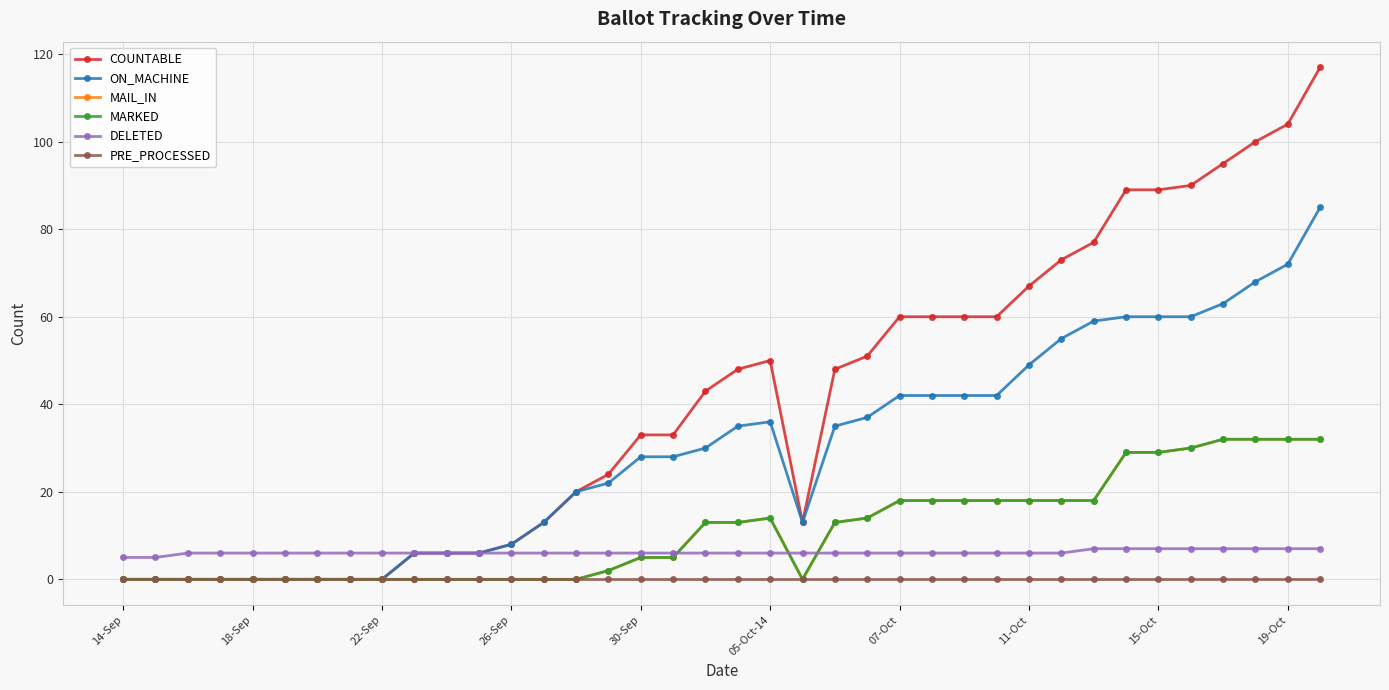

True or false: DELETED and ON_MACHINE cross at least once.

False